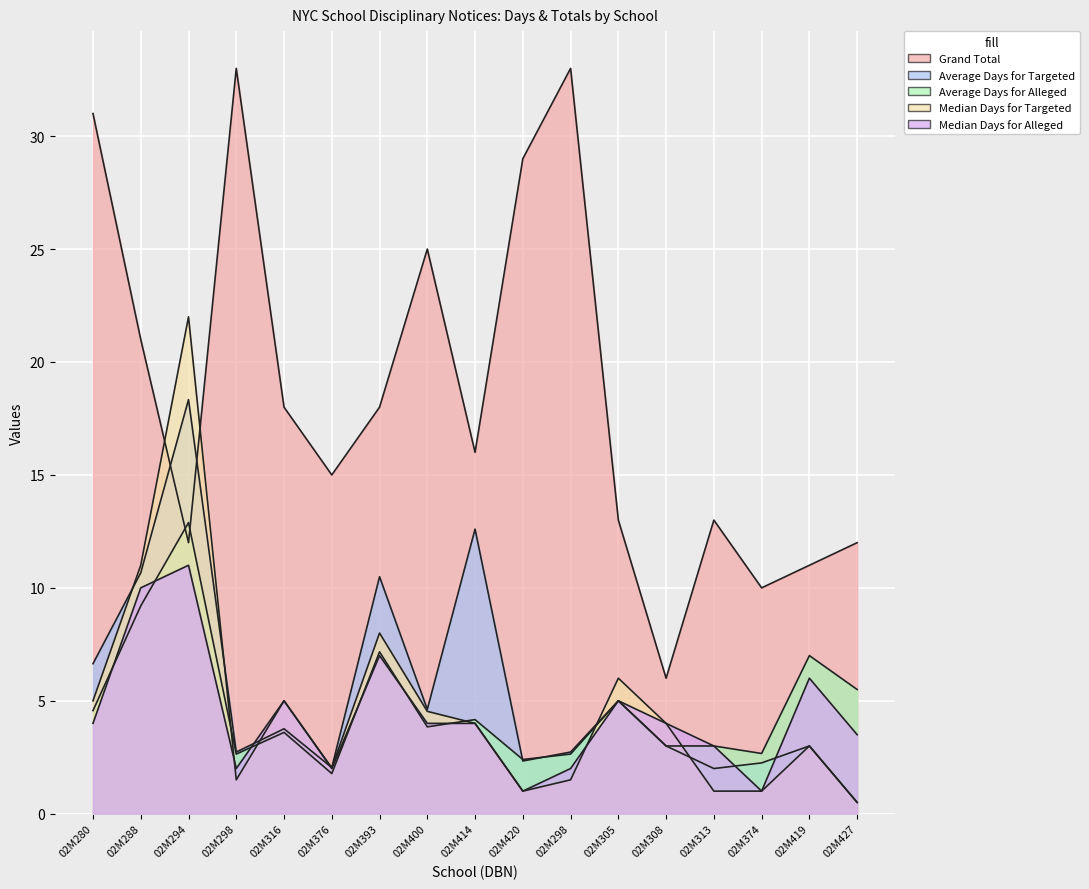

How many values in the Grand Total series exceed 16?

8